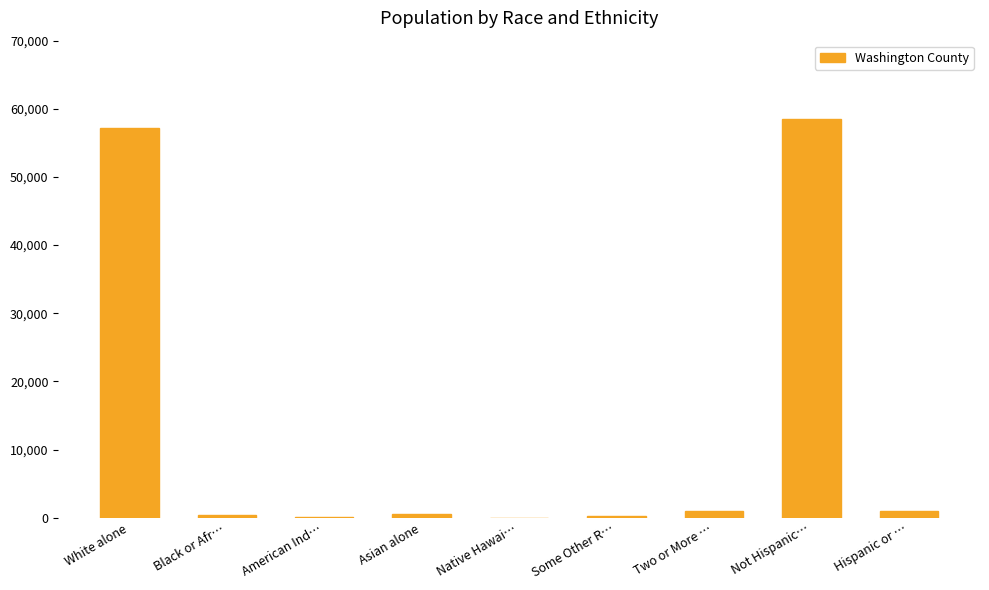

Are the bars grouped side by side (vs. stacked)?

No